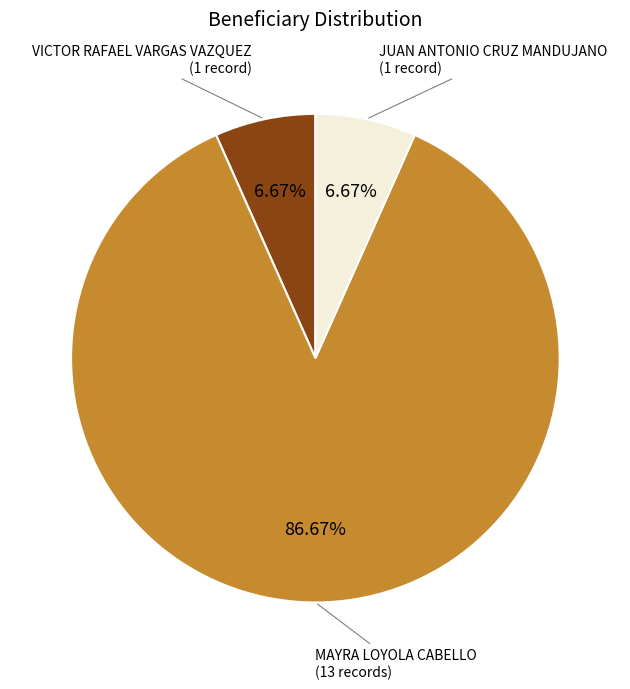

Is MAYRA LOYOLA CABELLO (13 records) the majority of the pie?

Yes